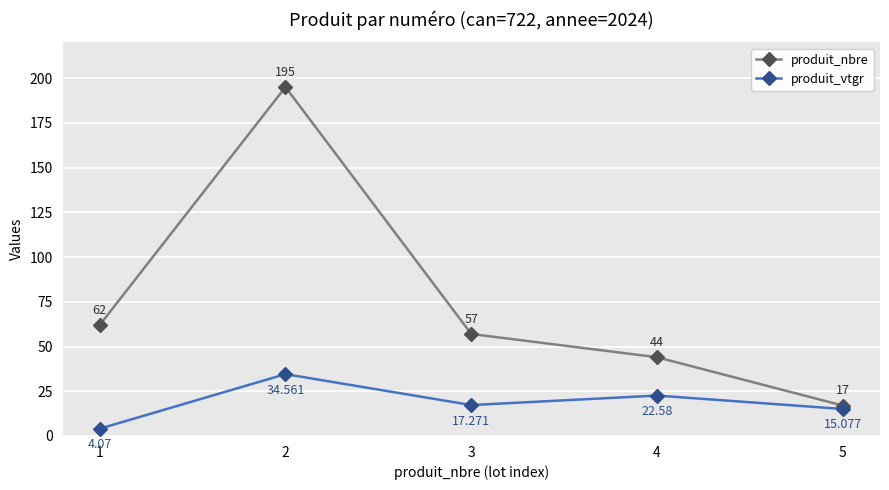

Which series changed the most between 3 and 5?

produit_nbre